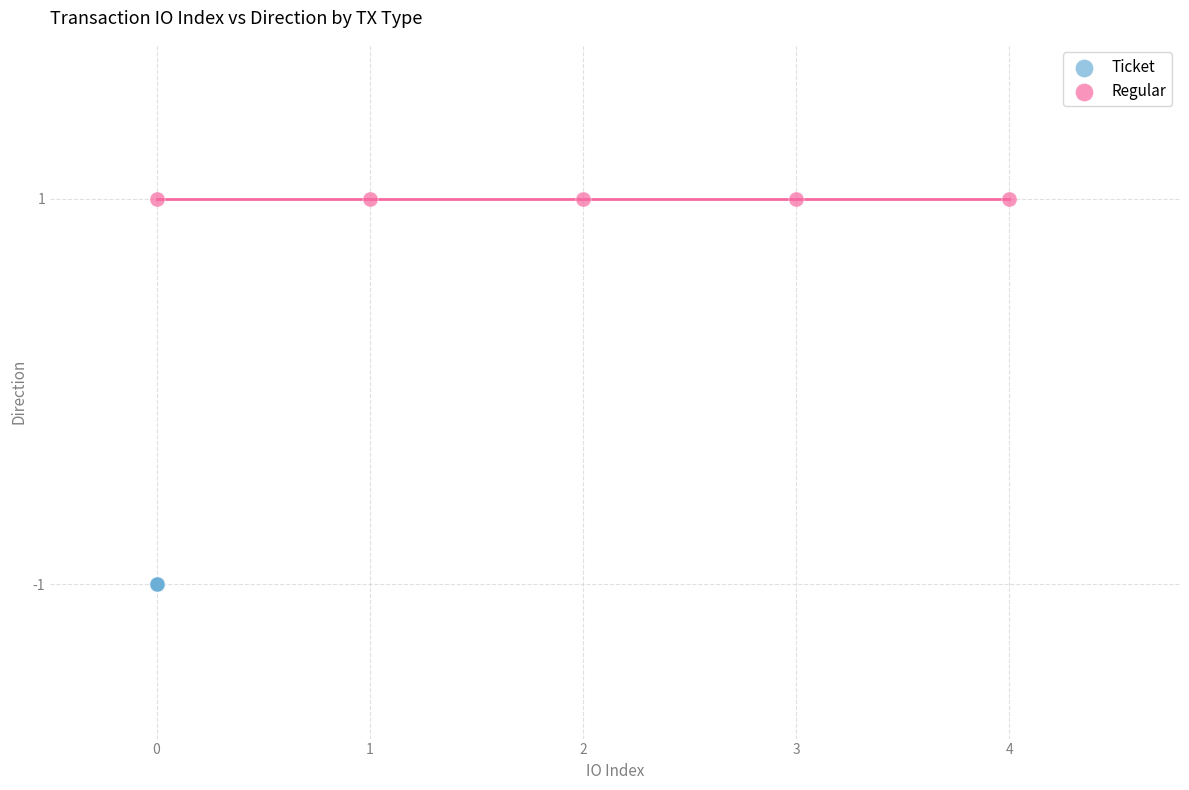

Which series reaches the maximum Y coordinate?

Regular